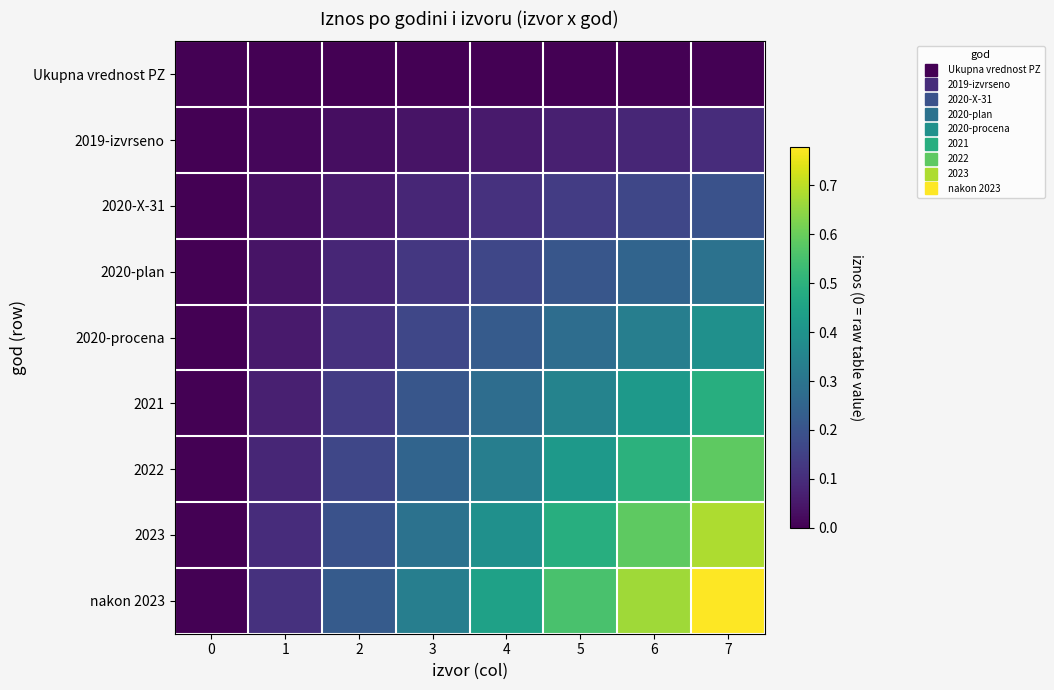

Which has a higher value, 1 or 7?

1